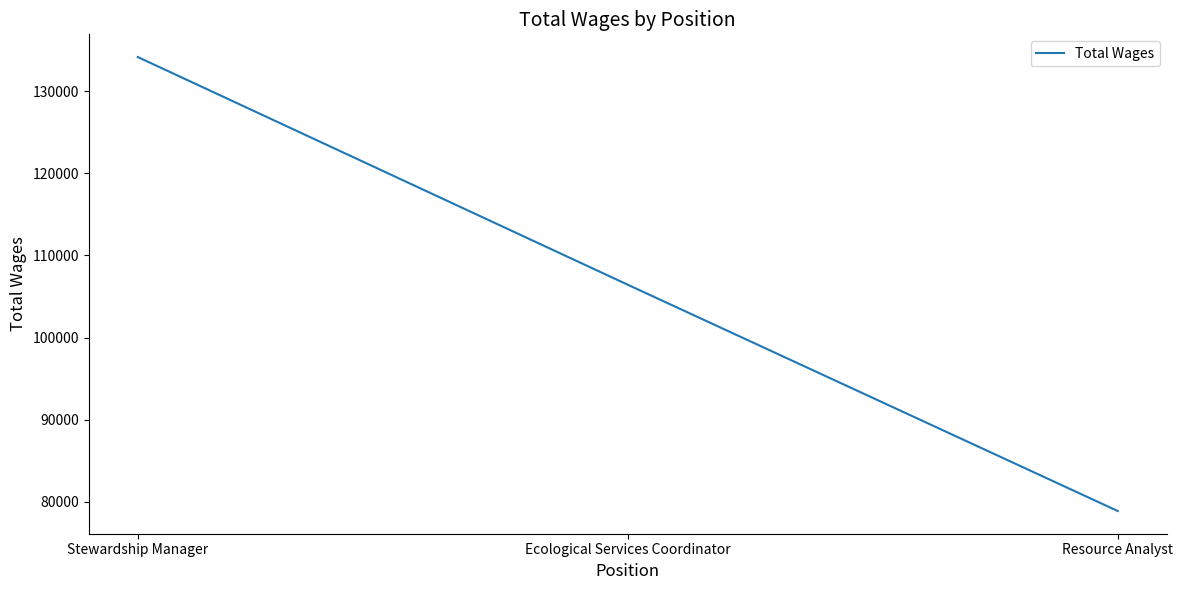

Is this an area chart (filled region under the line)?

No